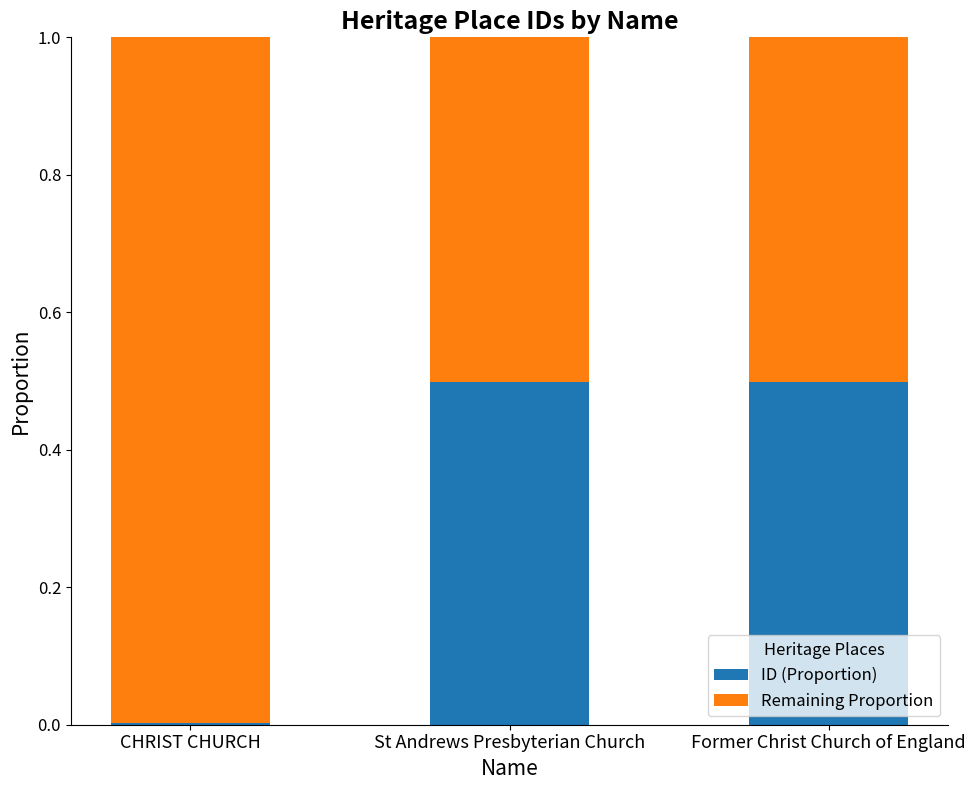

How many data points does each series have?

3